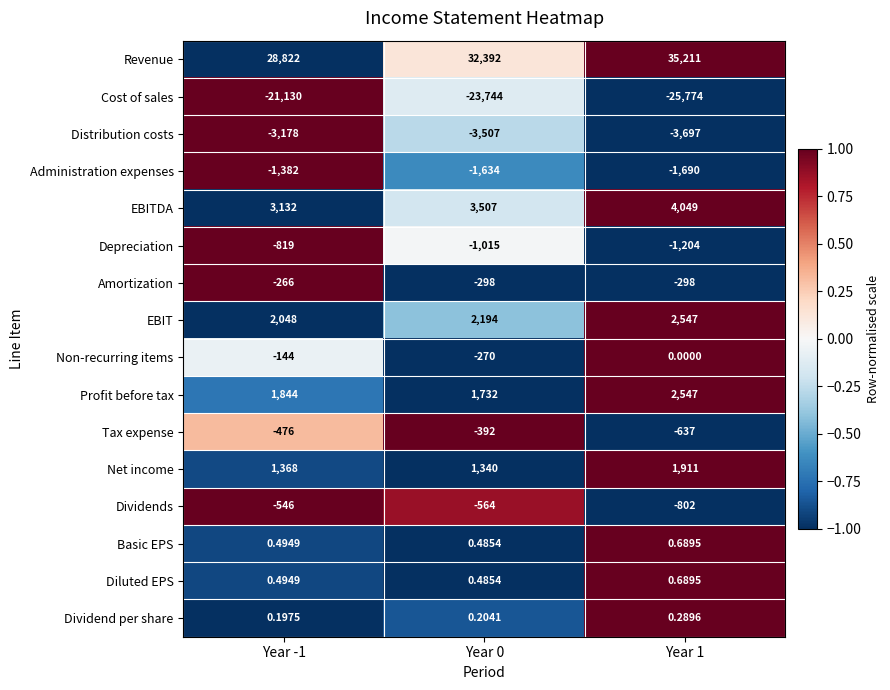

How many categories are shown in the chart?

3